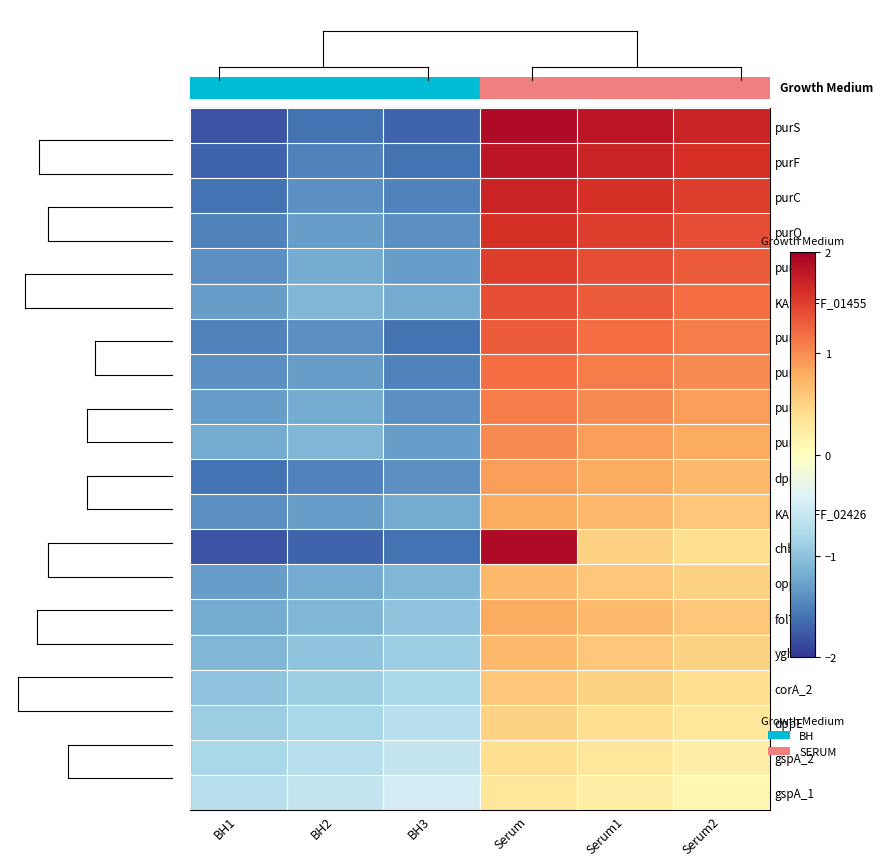

Reading right to left, extract all data points from this chart.

purS: Serum2=1.7	Serum1=1.8	Serum=1.9	BH3=-1.7	BH2=-1.6	BH1=-1.8
purF: Serum2=1.6	Serum1=1.7	Serum=1.8	BH3=-1.6	BH2=-1.5	BH1=-1.7
purC: Serum2=1.5	Serum1=1.6	Serum=1.7	BH3=-1.5	BH2=-1.4	BH1=-1.6
purQ: Serum2=1.4	Serum1=1.5	Serum=1.6	BH3=-1.4	BH2=-1.3	BH1=-1.5
purL: Serum2=1.3	Serum1=1.4	Serum=1.5	BH3=-1.3	BH2=-1.2	BH1=-1.4
KAEIAEFF_01455: Serum2=1.2	Serum1=1.3	Serum=1.4	BH3=-1.2	BH2=-1.1	BH1=-1.3
purN: Serum2=1.1	Serum1=1.2	Serum=1.3	BH3=-1.6	BH2=-1.4	BH1=-1.5
purM: Serum2=1.0	Serum1=1.1	Serum=1.2	BH3=-1.5	BH2=-1.3	BH1=-1.4
purH: Serum2=0.9	Serum1=1.0	Serum=1.1	BH3=-1.4	BH2=-1.2	BH1=-1.3
purD: Serum2=0.8	Serum1=0.9	Serum=1.0	BH3=-1.3	BH2=-1.1	BH1=-1.2
dppC: Serum2=0.7	Serum1=0.8	Serum=0.9	BH3=-1.4	BH2=-1.5	BH1=-1.6
KAEIAEFF_02426: Serum2=0.6	Serum1=0.7	Serum=0.8	BH3=-1.2	BH2=-1.3	BH1=-1.4
chbC: Serum2=0.4	Serum1=0.5	Serum=1.9	BH3=-1.6	BH2=-1.7	BH1=-1.8
oppB: Serum2=0.5	Serum1=0.6	Serum=0.7	BH3=-1.1	BH2=-1.2	BH1=-1.3
folT_1: Serum2=0.6	Serum1=0.7	Serum=0.8	BH3=-1.0	BH2=-1.1	BH1=-1.2
yghA: Serum2=0.5	Serum1=0.6	Serum=0.7	BH3=-0.9	BH2=-1.0	BH1=-1.1
corA_2: Serum2=0.4	Serum1=0.5	Serum=0.6	BH3=-0.8	BH2=-0.9	BH1=-1.0
dppE: Serum2=0.3	Serum1=0.4	Serum=0.5	BH3=-0.7	BH2=-0.8	BH1=-0.9
gspA_2: Serum2=0.2	Serum1=0.3	Serum=0.4	BH3=-0.6	BH2=-0.7	BH1=-0.8
gspA_1: Serum2=0.1	Serum1=0.2	Serum=0.3	BH3=-0.5	BH2=-0.6	BH1=-0.7